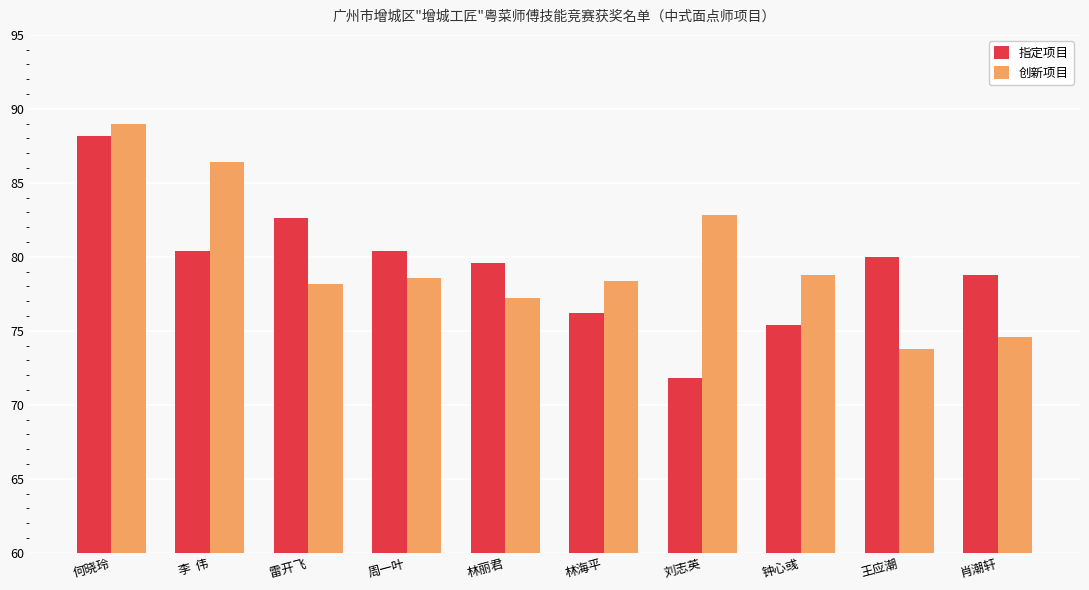

Is the value of 指定项目 at 王应潮 greater than the value of 创新项目 at 王应潮?

Yes